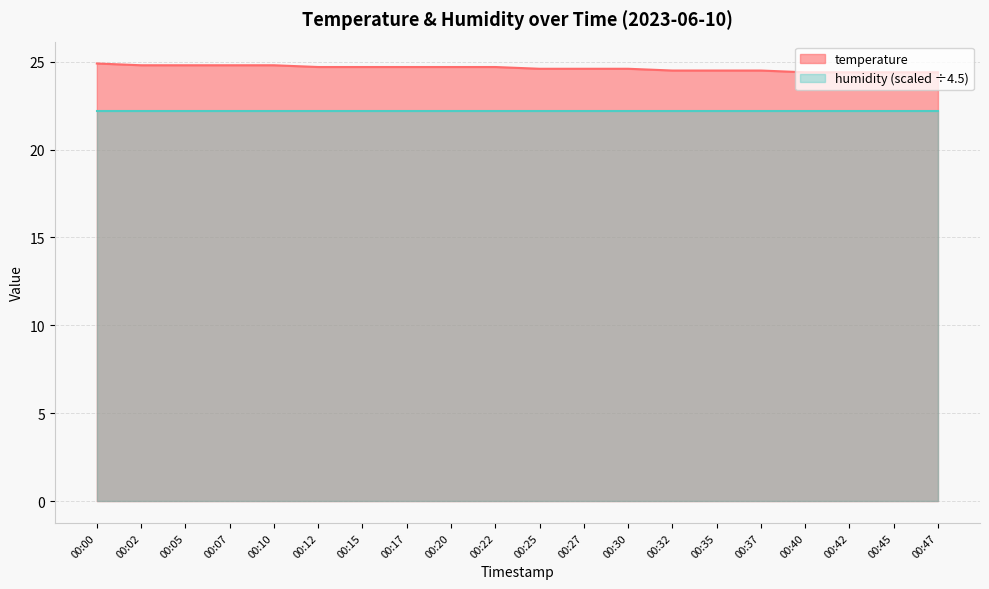

True or false: the data has more than 2 interior local peaks.

False